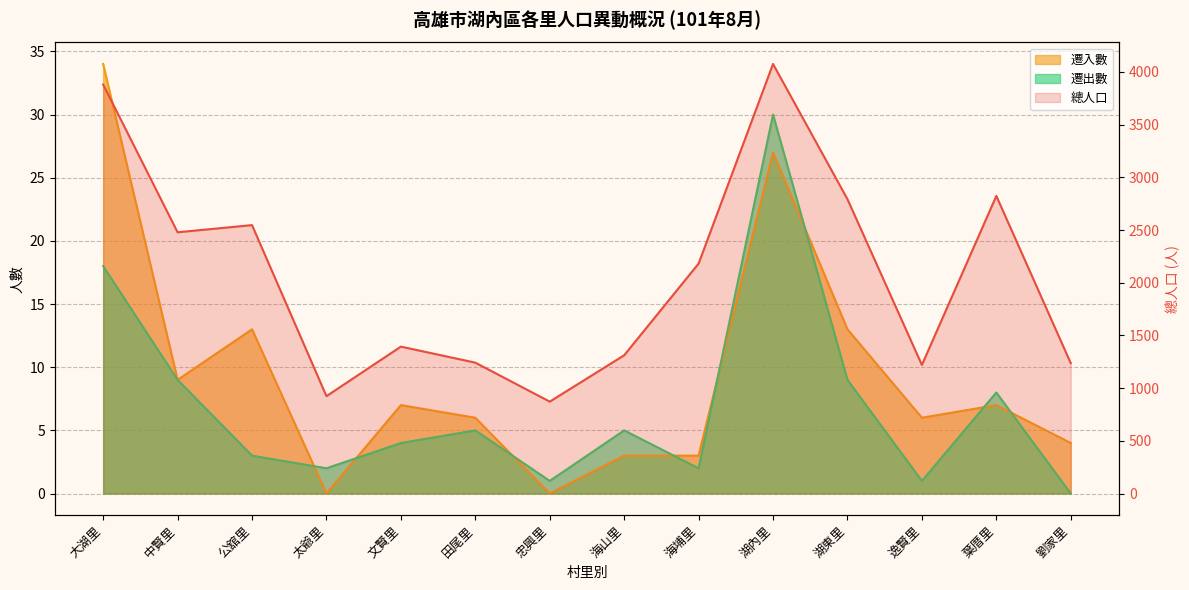

Rank the series at 葉厝里 from highest to lowest value.

總人口, 遷出數, 遷入數